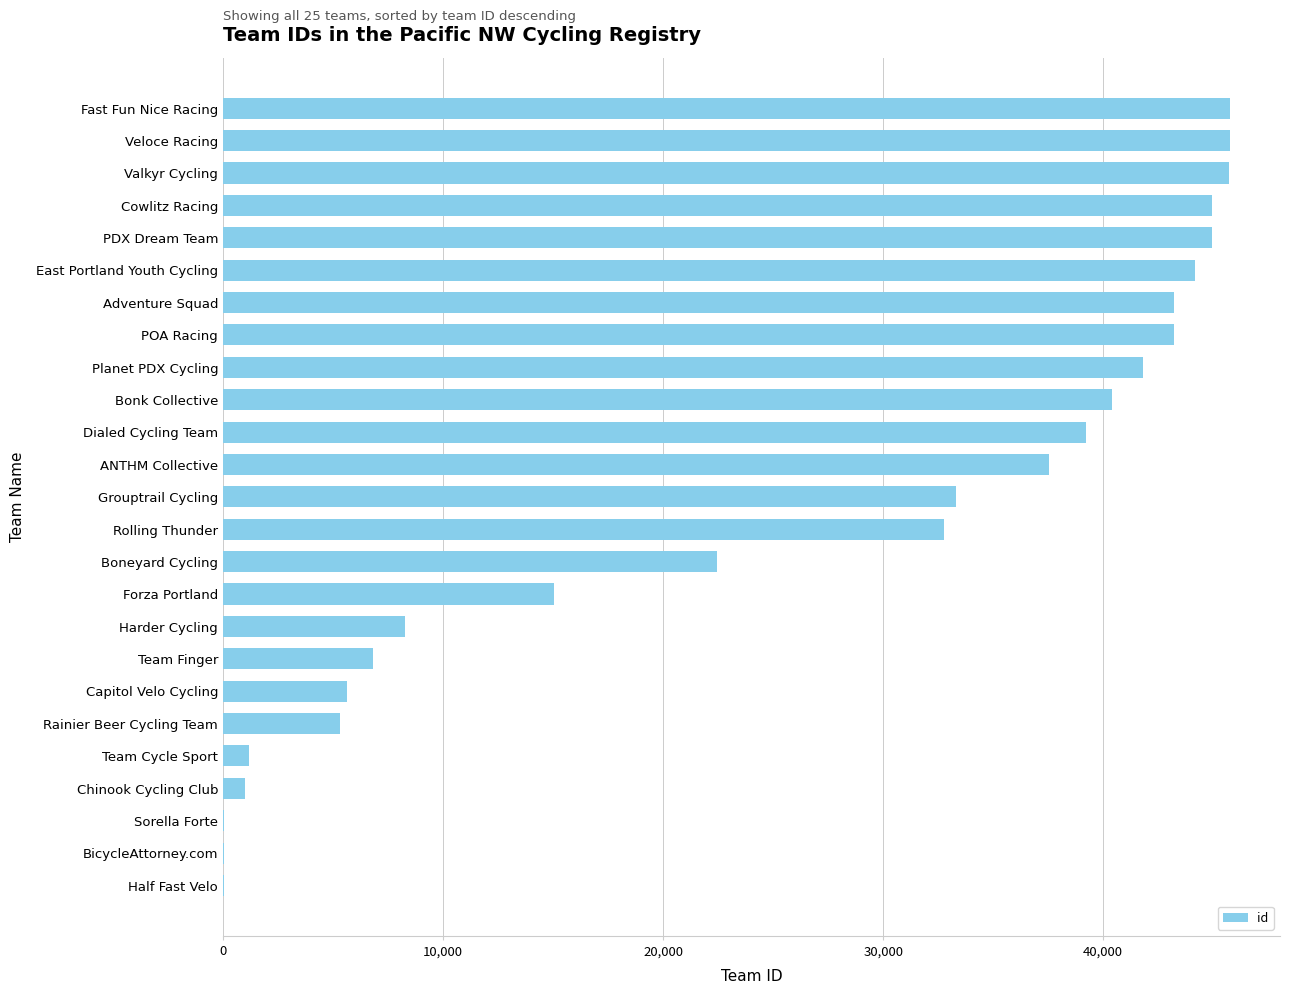

What is the maximum value shown in the chart?

45747